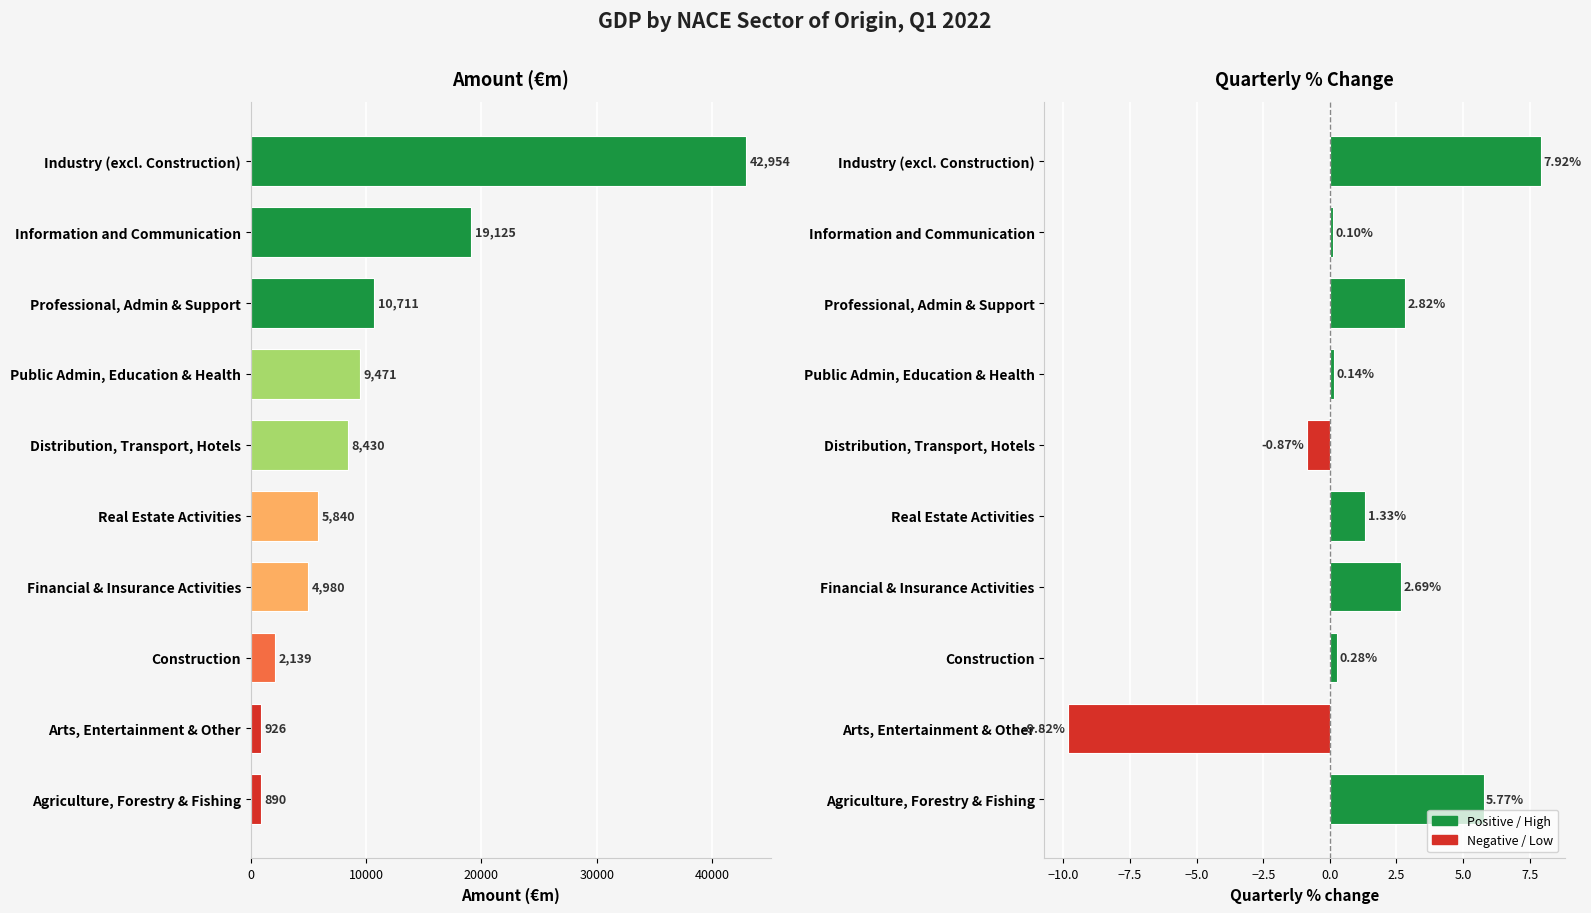

The value of Quarterly % change at 6 is 2.7. True or false?

True